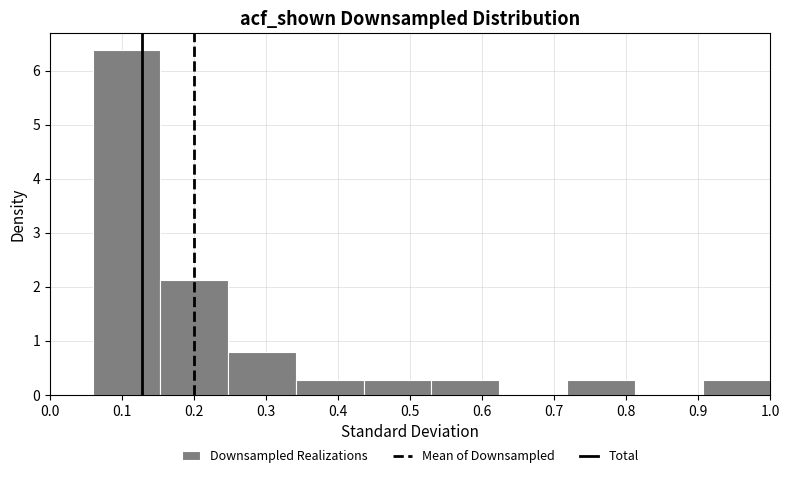

How tall is the bar that spans 0.72 to 0.81 on the x-axis? Neither the bar edges nor the heights are printed on the chart, so give them approximately, as read against the axes.

0.3